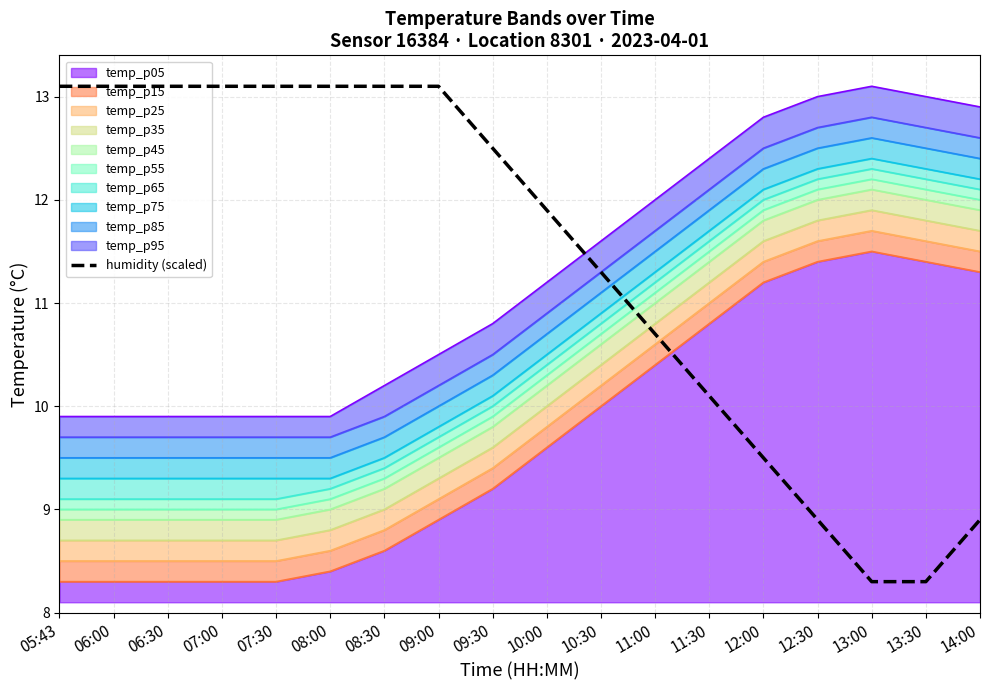

List the labels in order of value, smallest first.

13:00, 13:30, 12:30, 14:00, 12:00, 11:30, 11:00, 10:30, 10:00, 09:30, 05:43, 06:00, 06:30, 07:00, 07:30, 08:00, 08:30, 09:00